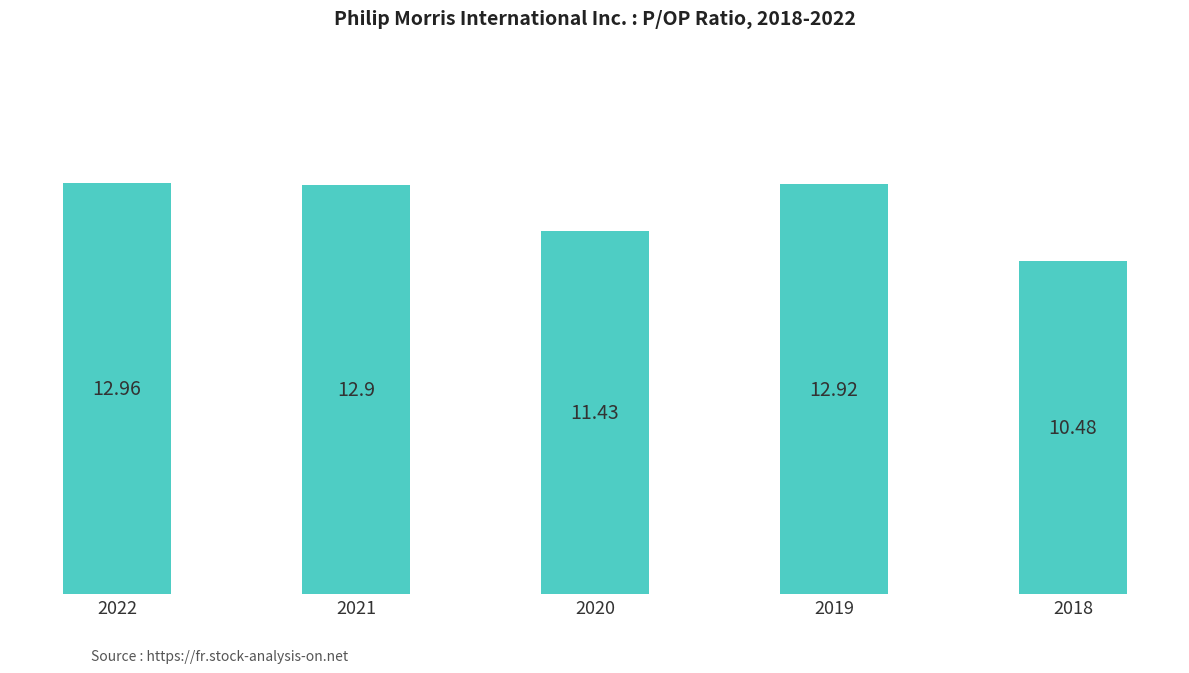

Rank the categories by value from highest to lowest.

2022, 2019, 2021, 2020, 2018